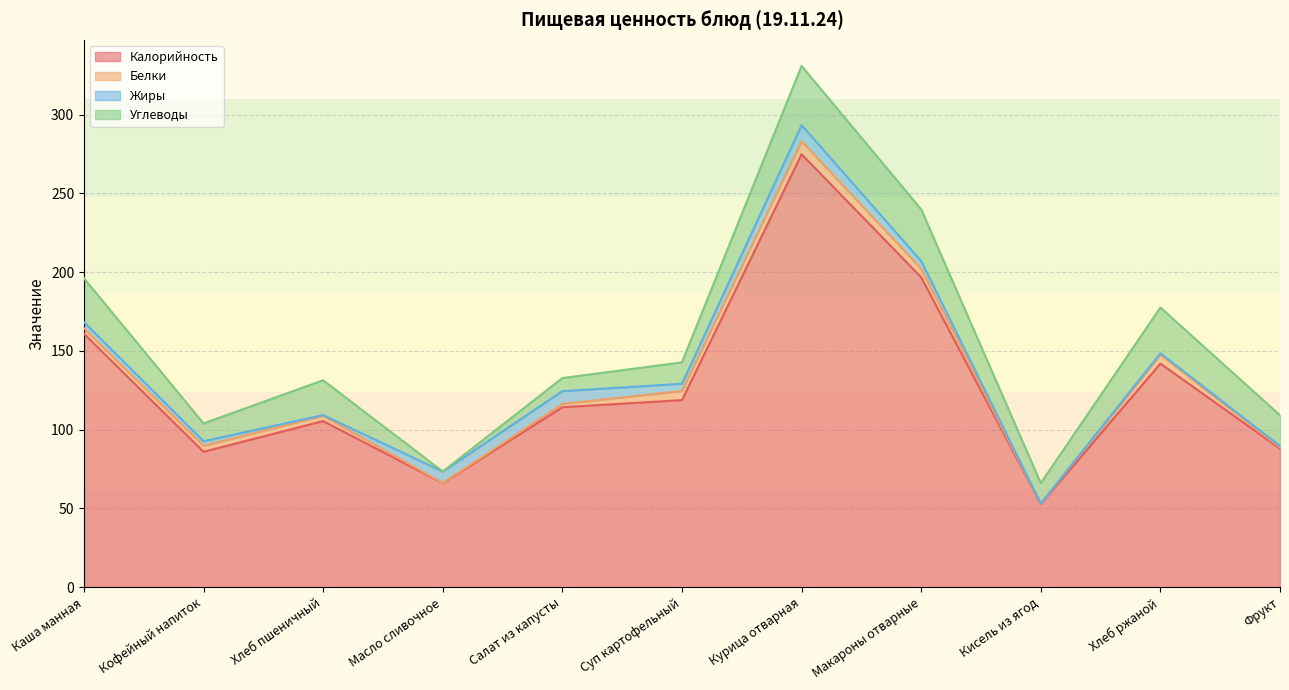

True or false: Белки has a value of 5.4 at Макароны отварные.

True